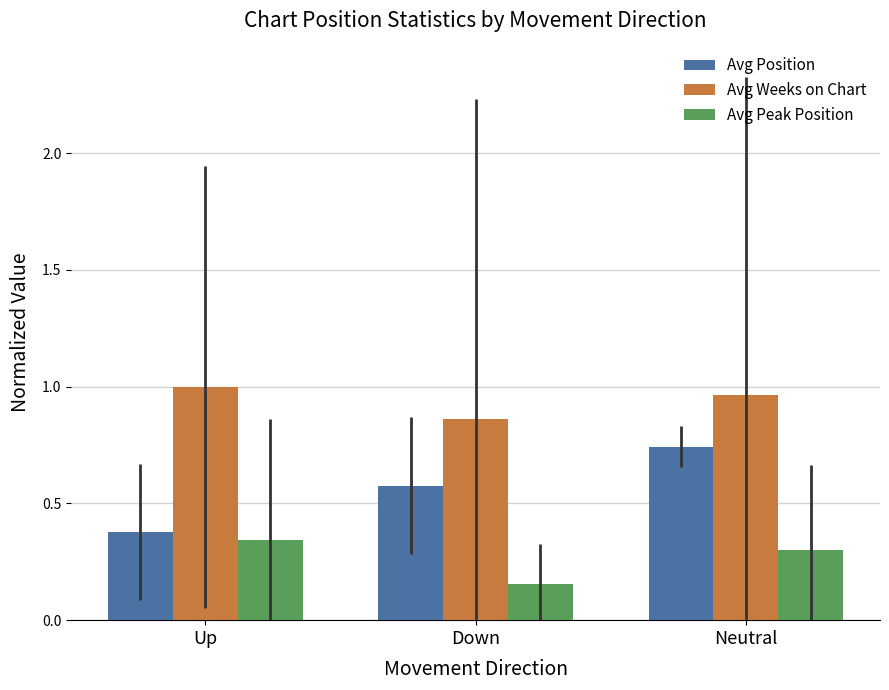

Which label corresponds to the smallest value in the chart?

Down